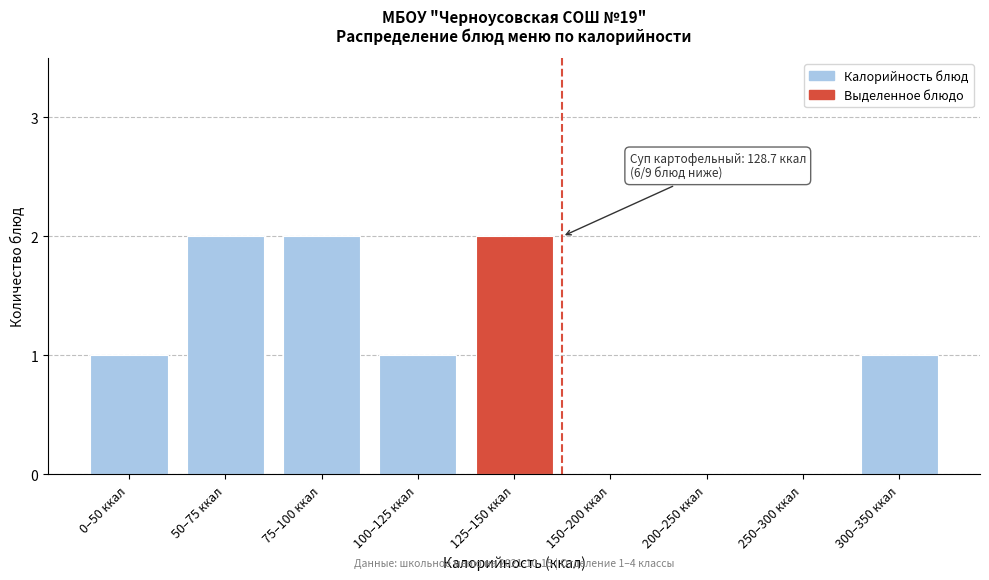

Reading left to right, what are all the values shown in this chart?

0–50 ккал=1	50–75 ккал=2	75–100 ккал=2	100–125 ккал=1	125–150 ккал=2	150–200 ккал=0	200–250 ккал=0	250–300 ккал=0	300–350 ккал=1